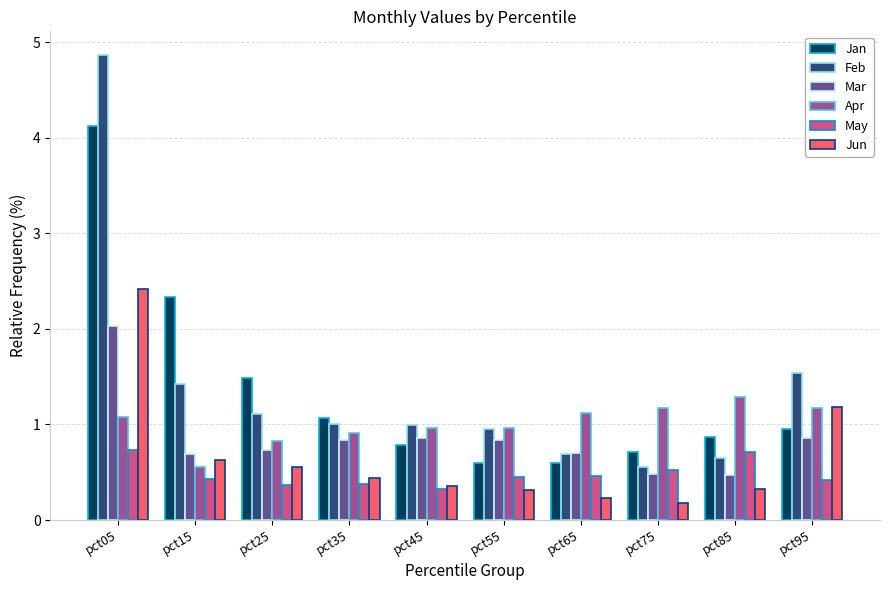

What is the value of the Feb bar at the 1st from the left?

4.9